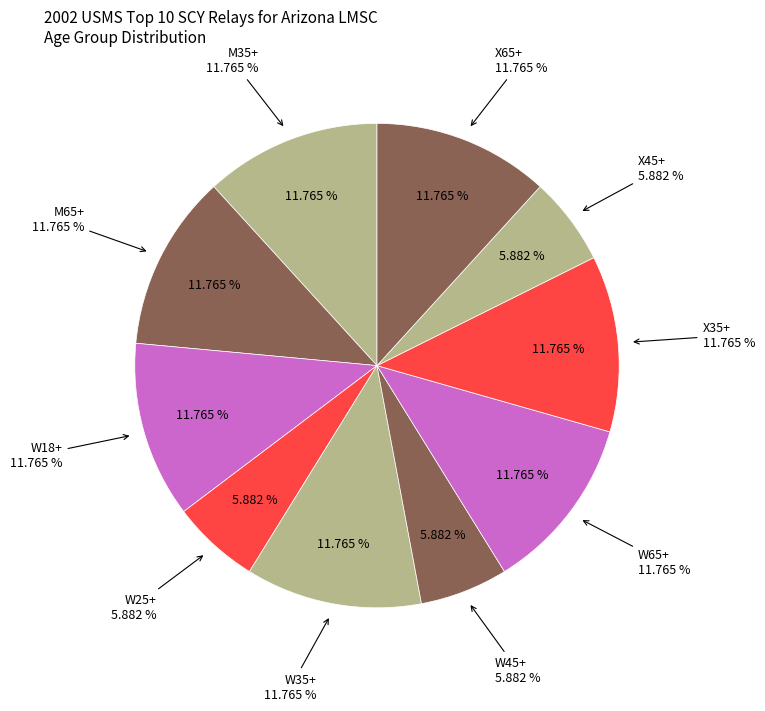

To the nearest percent, what is the difference between the largest and smallest slice percentages?

6%